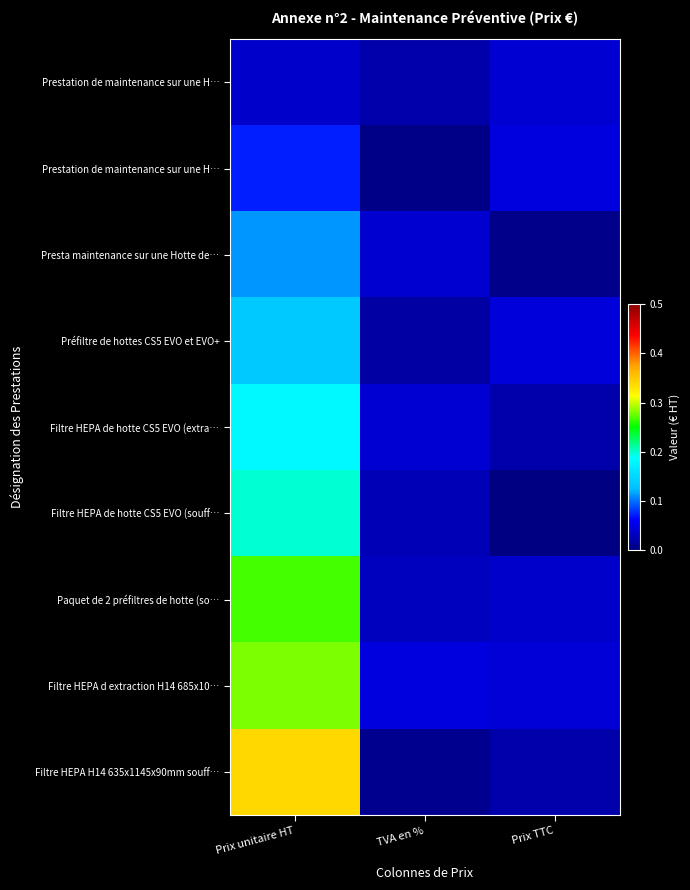

At how many categories does at least one series exceed 0?

3